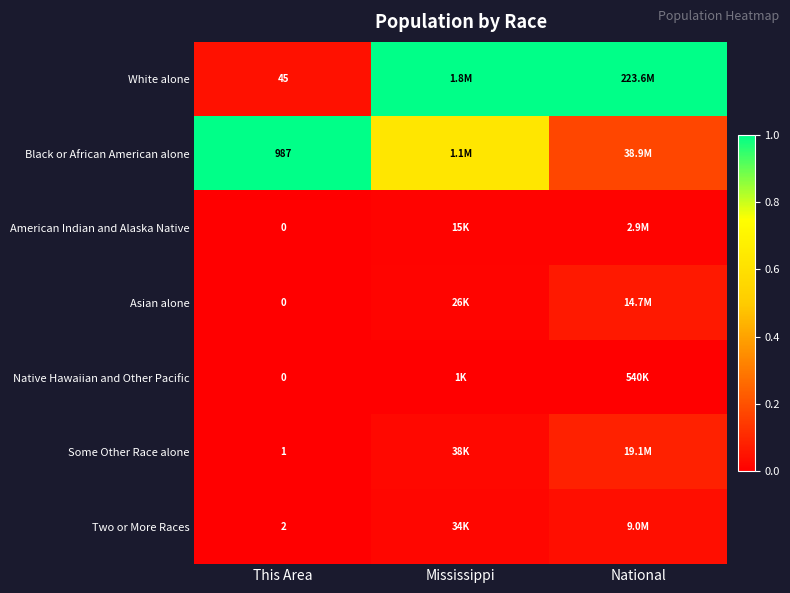

The White alone series shows 1.0 at Mississippi. True or false?

True